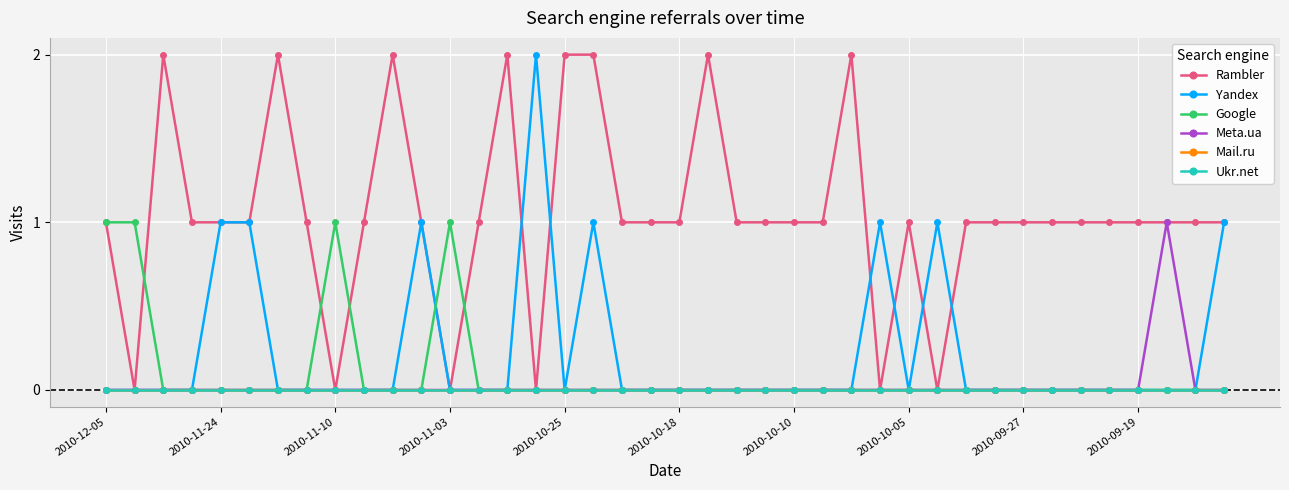

Does the chart have visible grid lines?

Yes